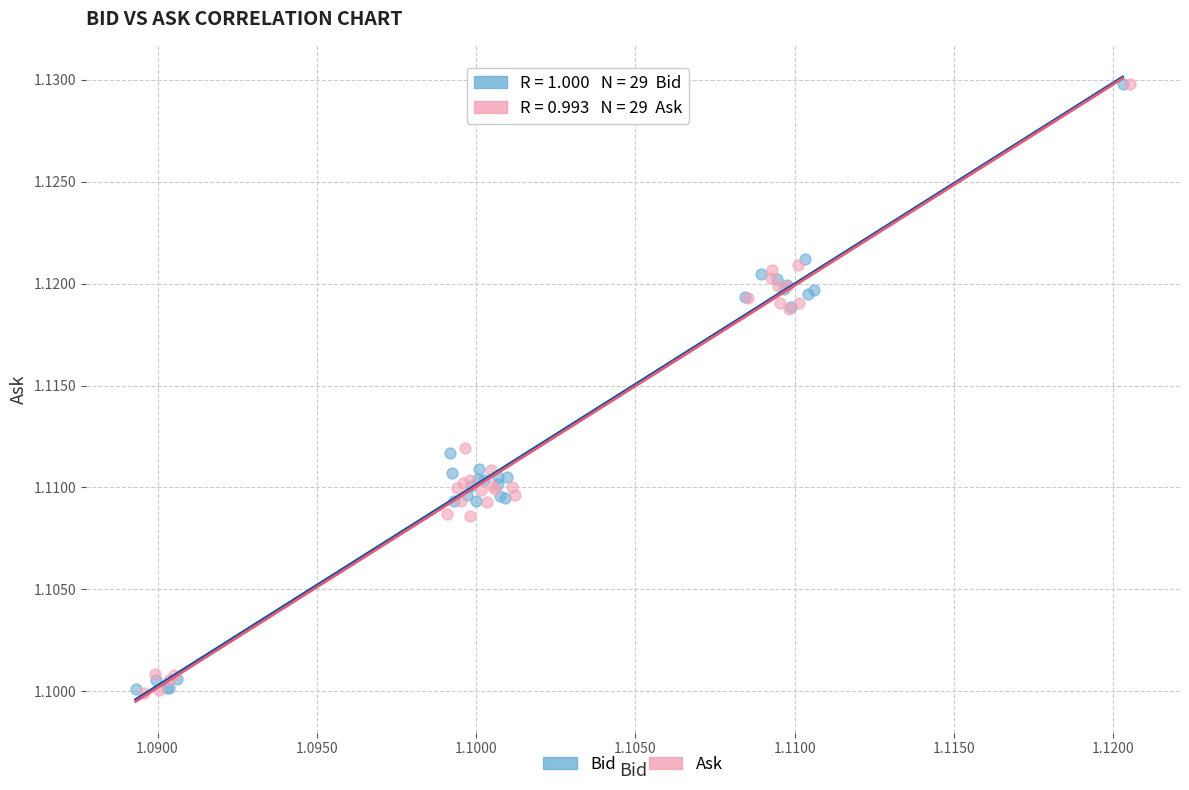

What are all the series names shown in the legend?

Bid, Ask